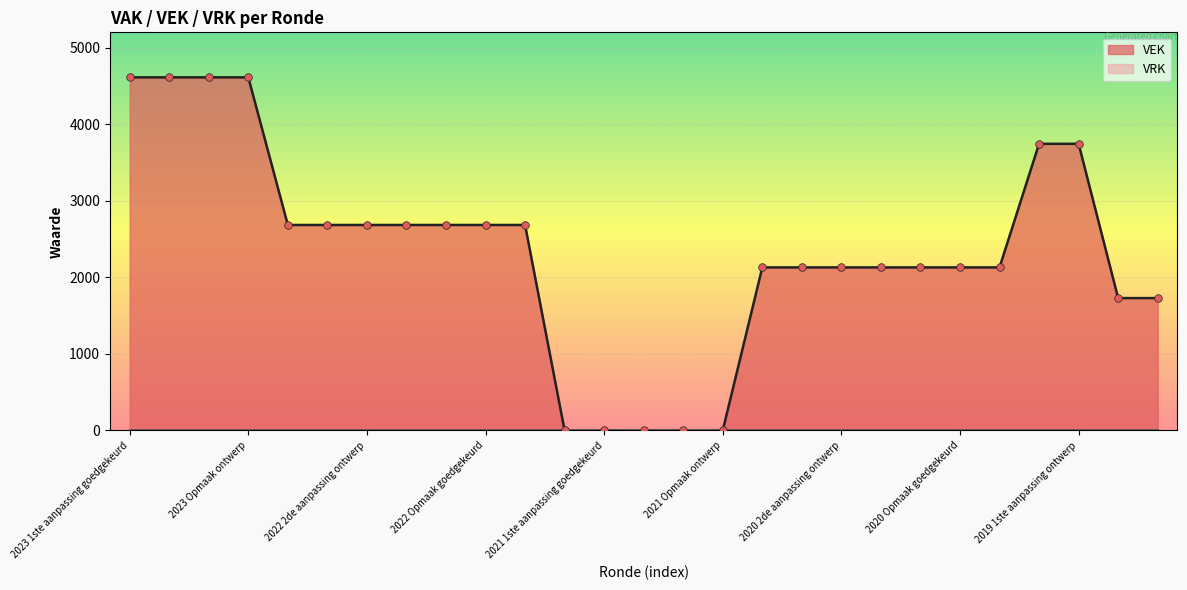

Approximately how many times larger is the value at 2023 Opmaak ontwerp compared to 2023 Opmaak goedgekeurd?

1.0